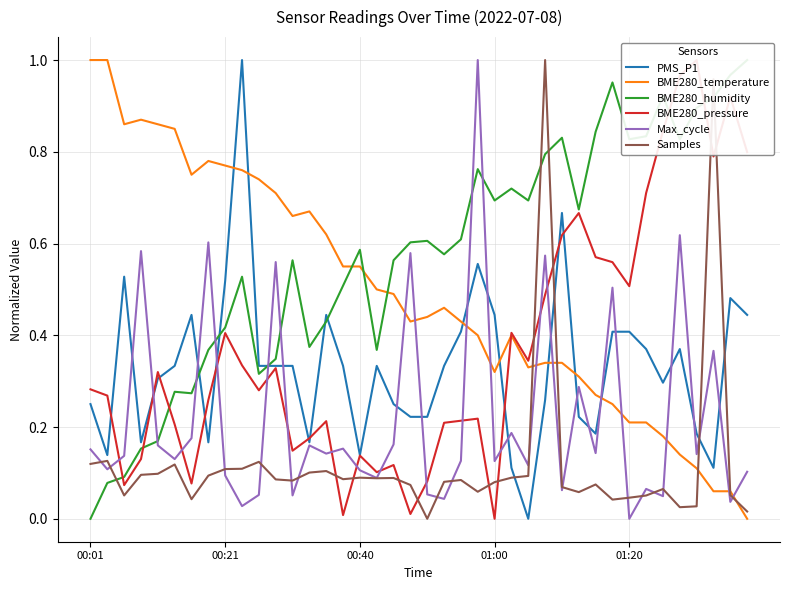

How many positive values does the Samples series have?

39